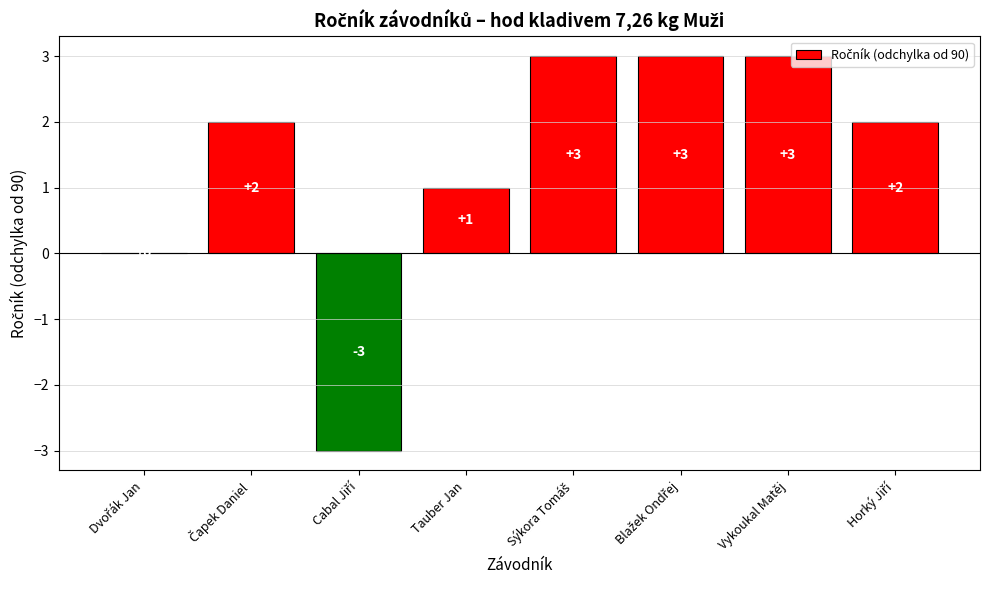

Is it true that the value at Tauber Jan is 1?

True